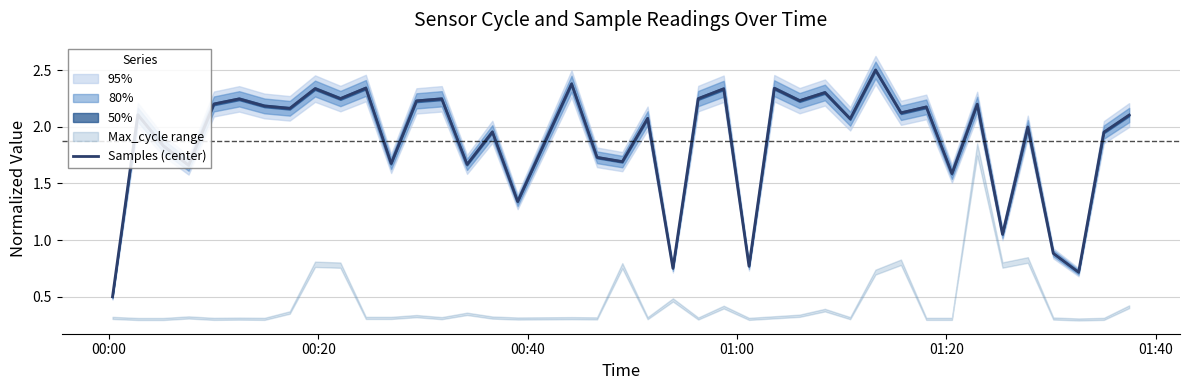

Reading right to left, extract all data points from this chart.

2.1	2.0	0.7	0.9	2.0	1.1	2.2	1.6	2.2	2.1	2.5	2.1	2.3	2.2	2.3	0.8	2.3	2.2	0.8	2.1	1.7	1.7	2.4	1.3	2.0	1.7	2.2	2.2	1.7	2.3	2.2	2.3	2.2	2.2	2.2	2.2	1.7	1.8	2.1	0.5